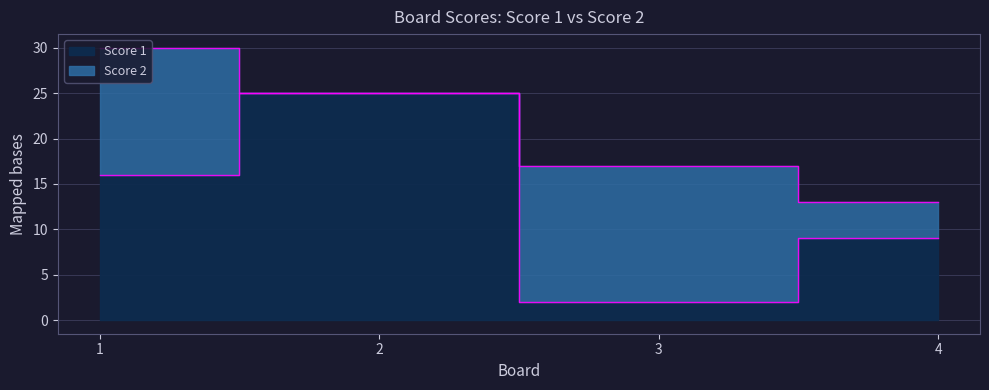

At which category does the chart reach its peak across all series?

2